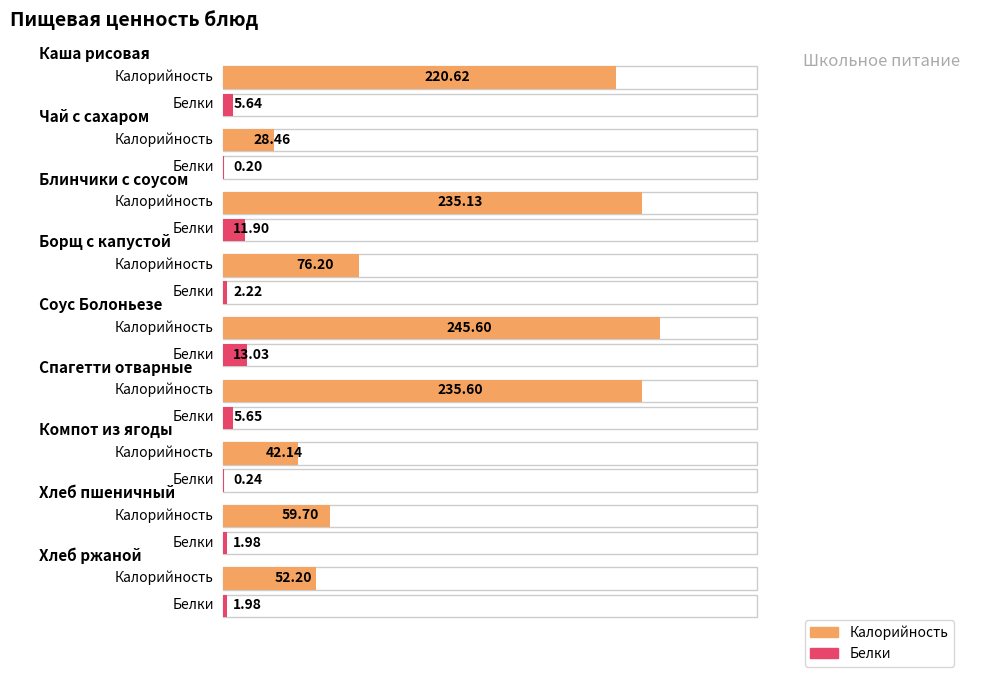

Reading left to right, list all the values displayed in this chart.

Калорийность: 220.6	28.5	235.1	76.2	245.6	235.6	42.1	59.7	52.2
Белки: 5.6	0.2	11.9	2.2	13.0	5.7	0.2	2.0	2.0